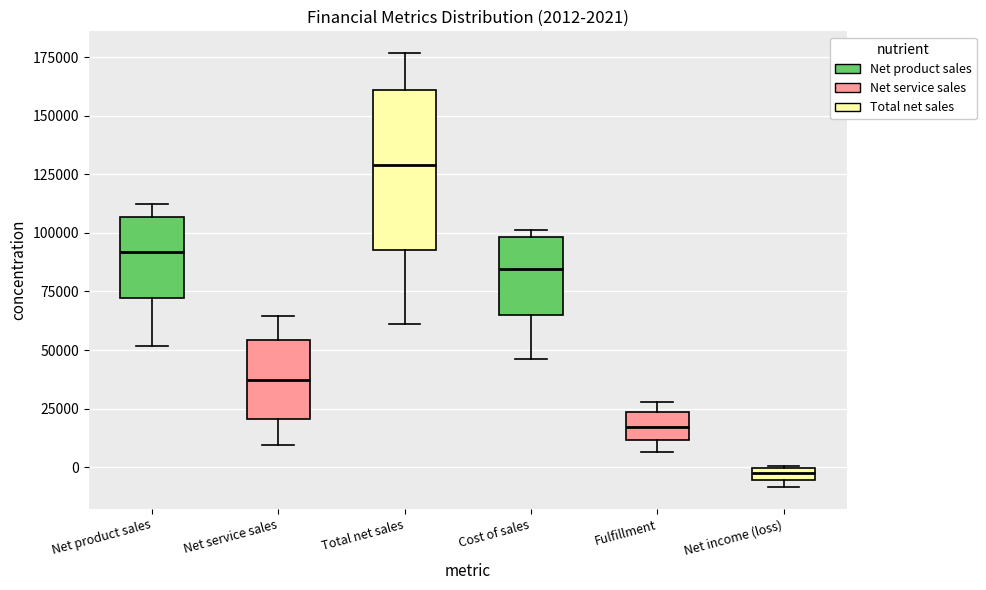

Which box is the tallest, from its lower edge to its upper edge?

Total net sales